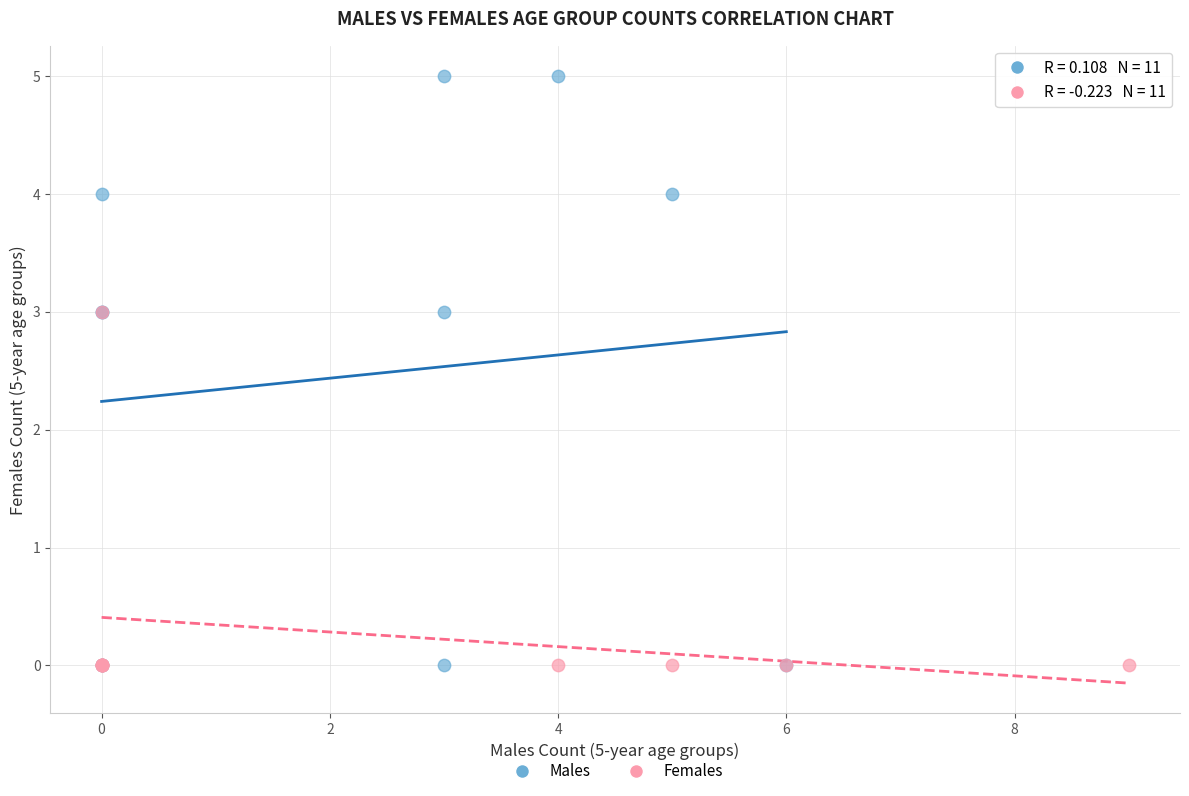

Which series contains the highest Y value?

Males